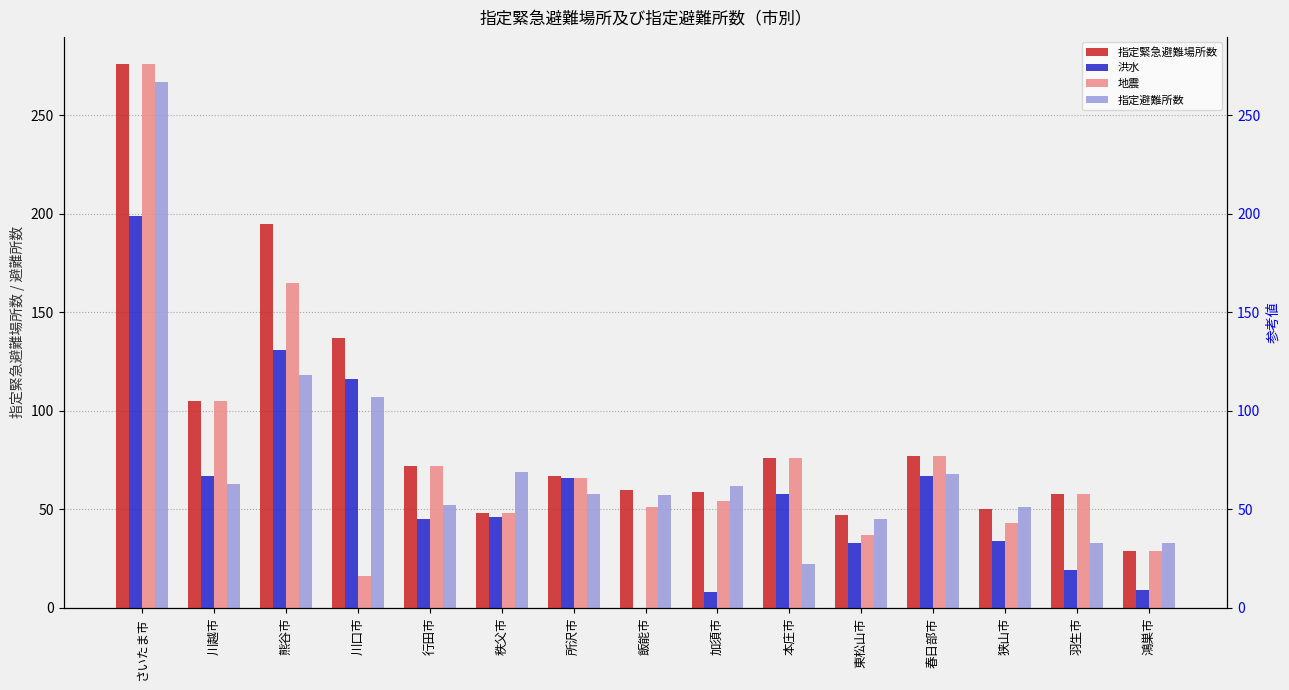

Reading left to right, extract all data points from this chart.

指定緊急避難場所数: 276	105	195	137	72	48	67	60	59	76	47	77	50	58	29
洪水: 199	67	131	116	45	46	66	0	8	58	33	67	34	19	9
地震: 276	105	165	16	72	48	66	51	54	76	37	77	43	58	29
指定避難所数: 267	63	118	107	52	69	58	57	62	22	45	68	51	33	33